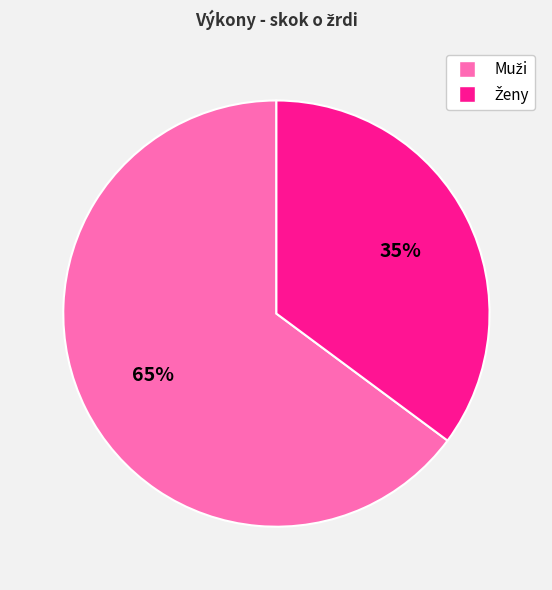

To the nearest percent, what is the difference between the largest and smallest slice percentages?

30%